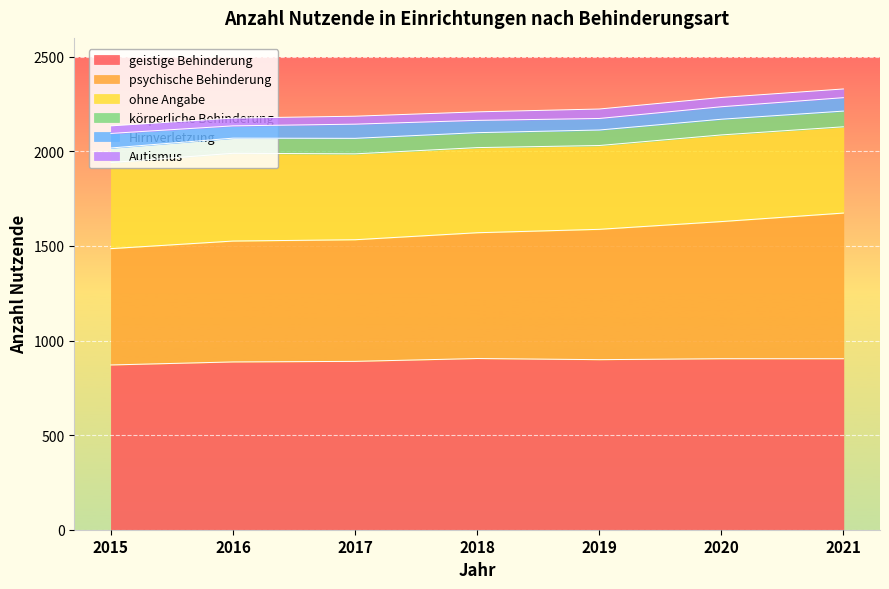

True or false: psychische Behinderung has more than 2 interior local peaks.

False